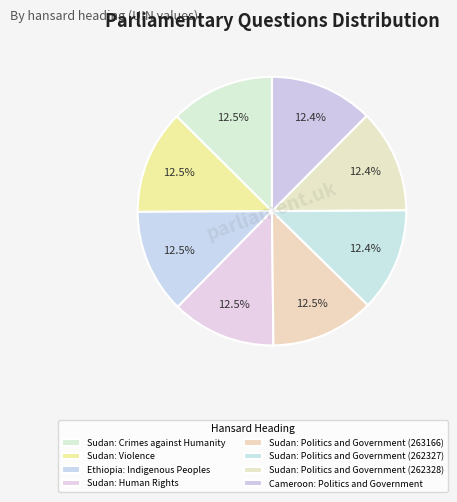

The Sudan: Crimes against Humanity slice represents 6% of the pie. True or false?

False